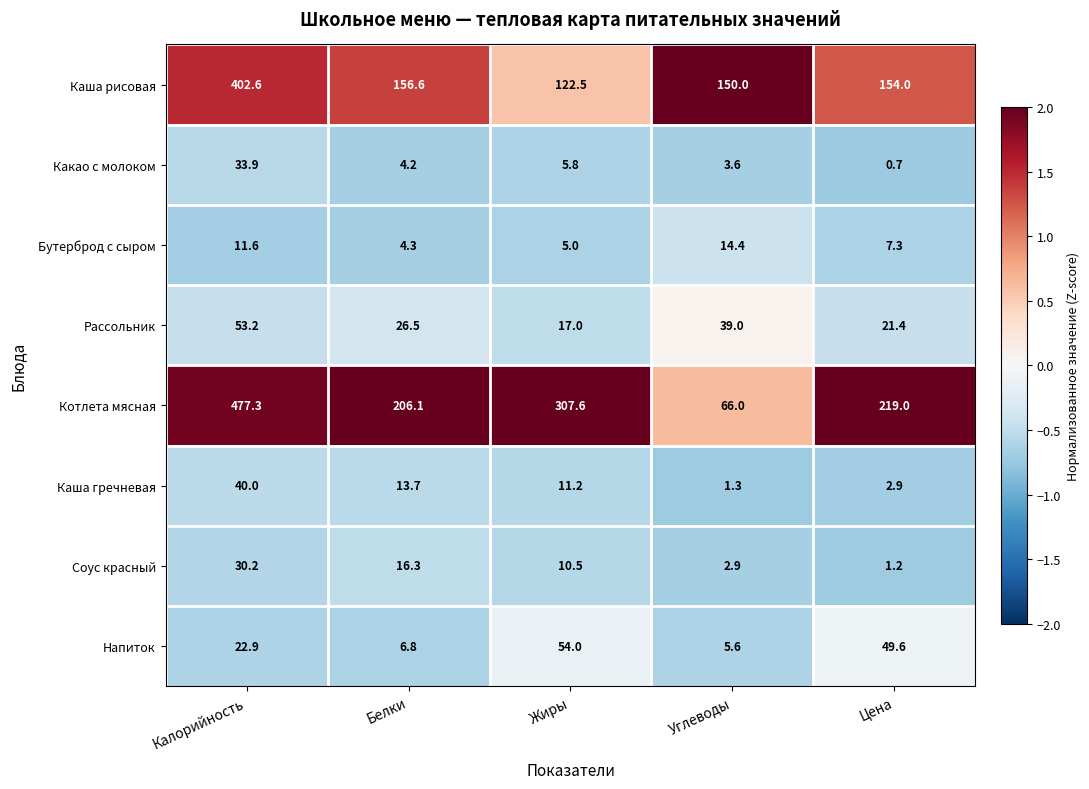

Where is Бутерброд с сыром nearest to the value 9?

Цена